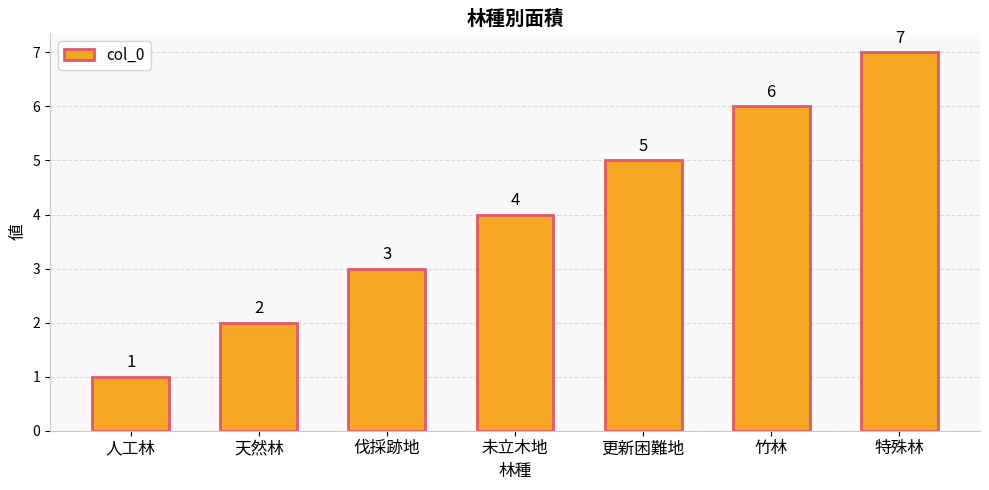

Rank the categories by value from lowest to highest.

人工林, 天然林, 伐採跡地, 未立木地, 更新困難地, 竹林, 特殊林